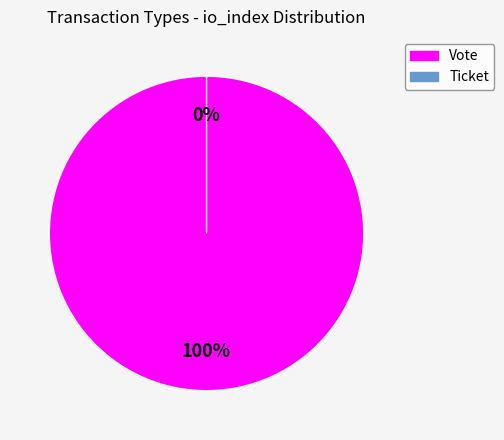

The Vote slice represents 100% of the pie. True or false?

True